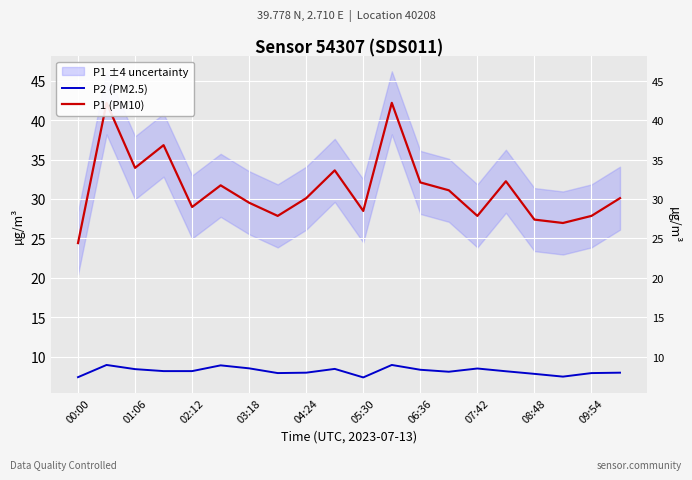

How many values in the P2 (PM2.5) series are below 8?

8